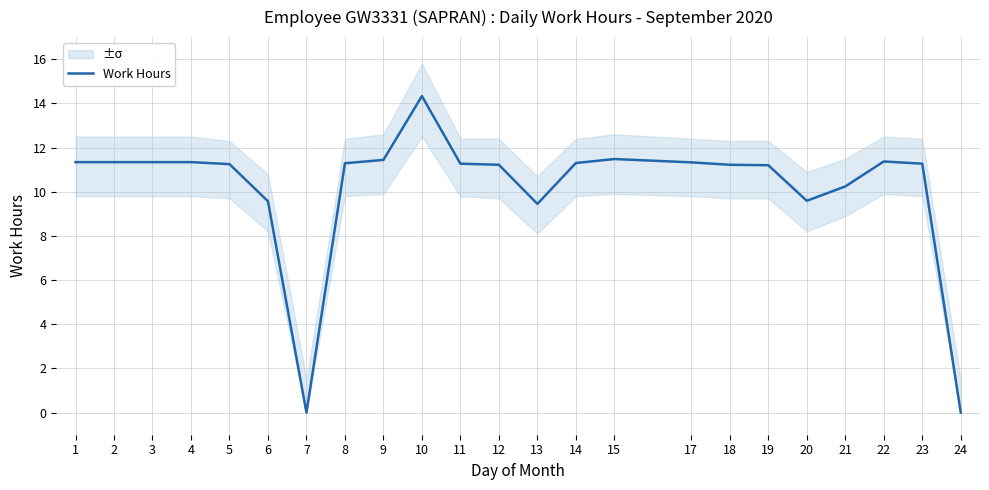

What is the maximum value shown in the chart?

14.3